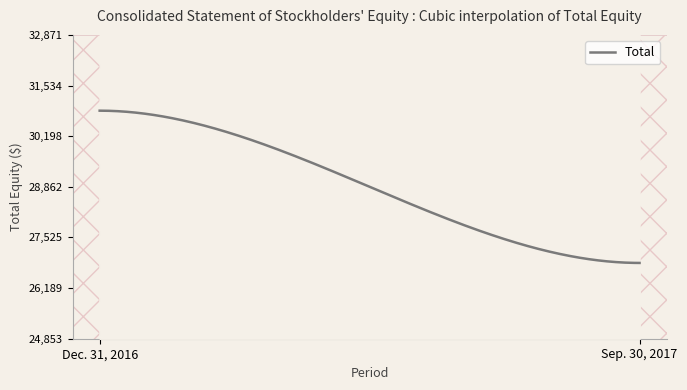

Count the number of data series in this chart.

1